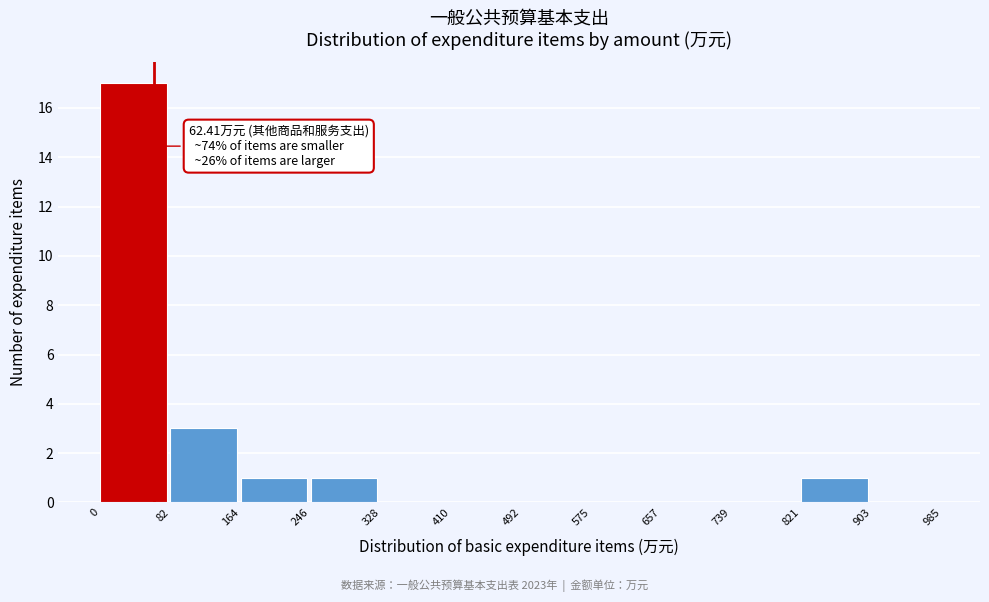

Which range on the x-axis has the tallest bar?

0 to 82